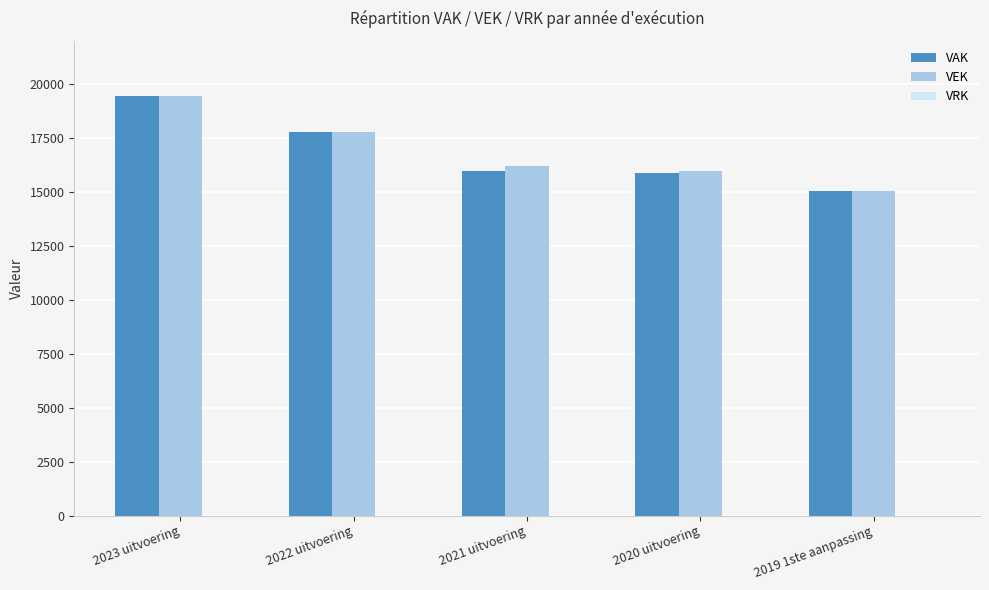

What is the total value across all series at 2023 uitvoering?

38851